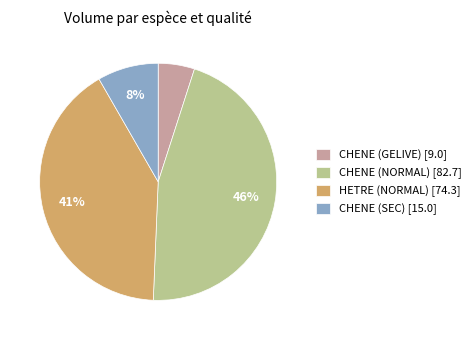

How many segments does this pie chart have?

4